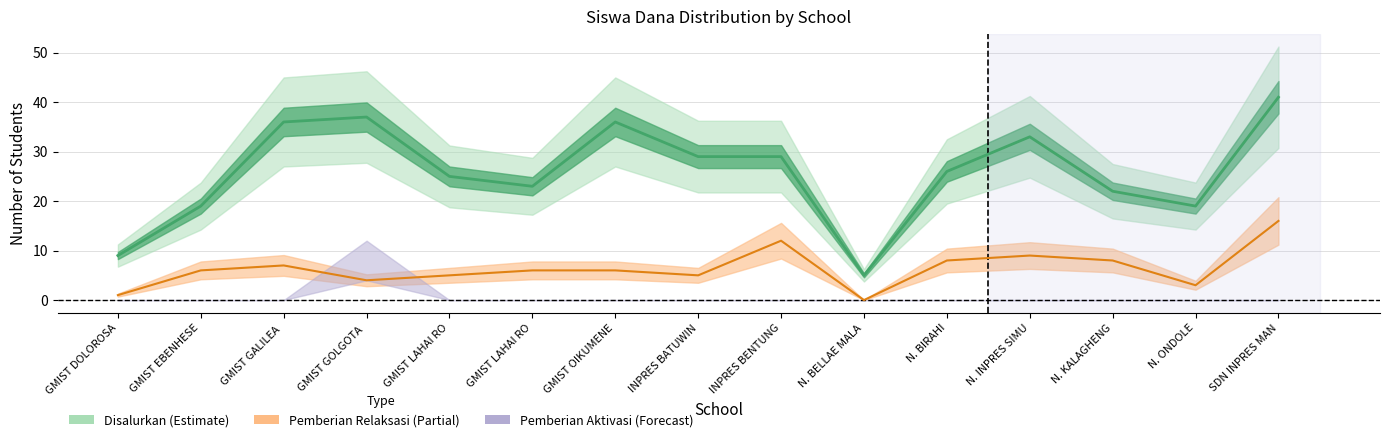

At which label does Pemberian Relaksasi first exceed 6?

GMIST GALILEA